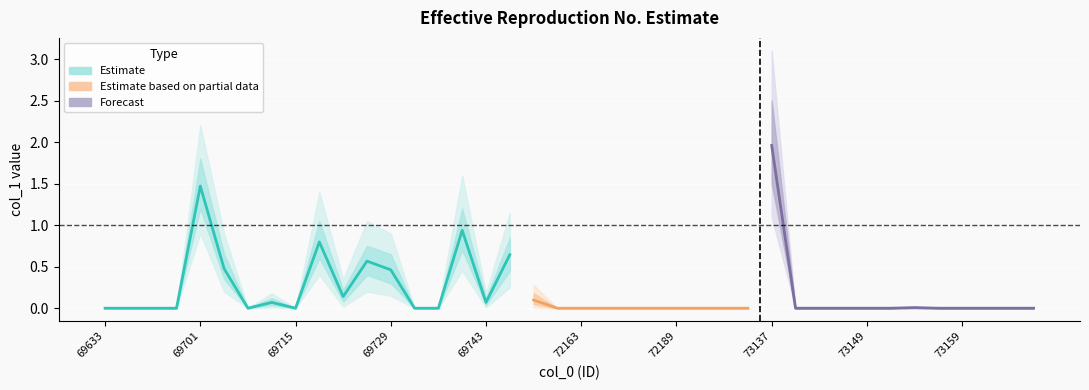

What is the difference between the second highest and minimum values?

1.5